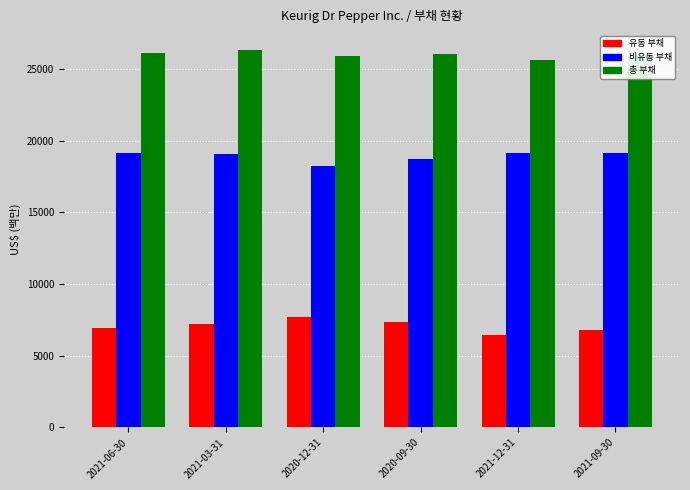

How many bars are there in total?

18